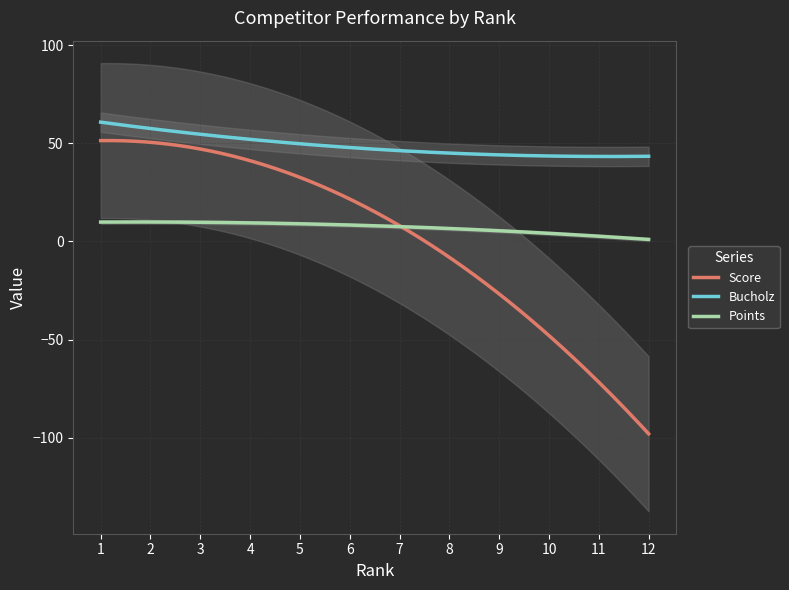

At which category is the sum across all series the highest?

1